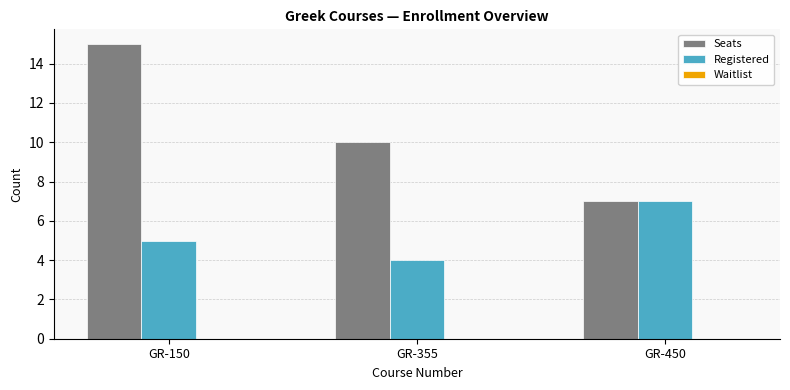

What is the sum of all Registered values?

16